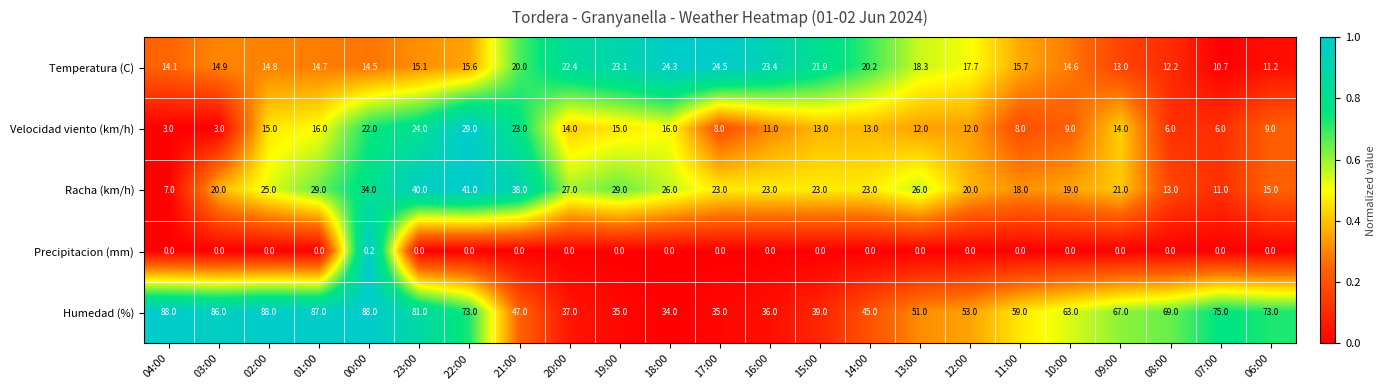

Where does the Temperatura (C) series first go above 15?

23:00